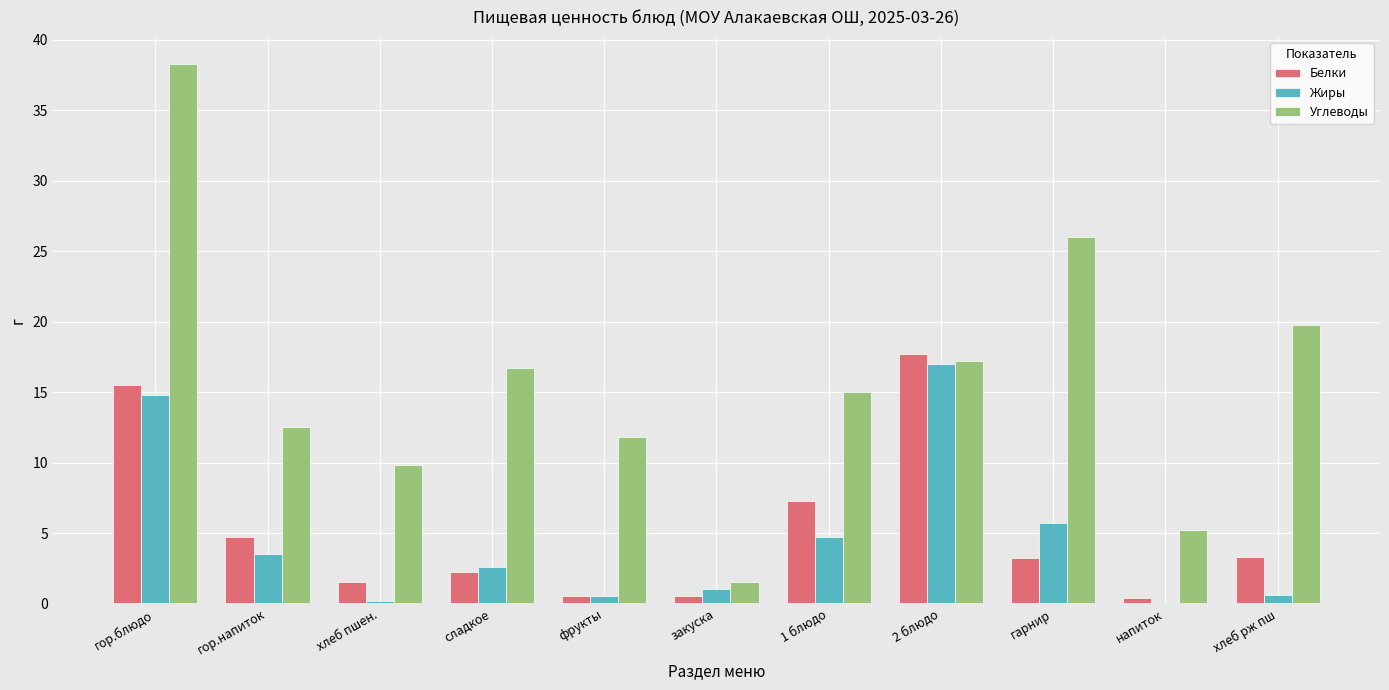

Which series has the largest total across all categories?

Углеводы